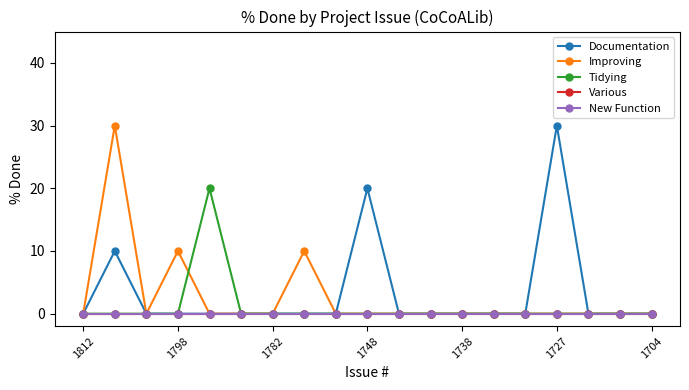

Is this an area chart (filled region under the line)?

No